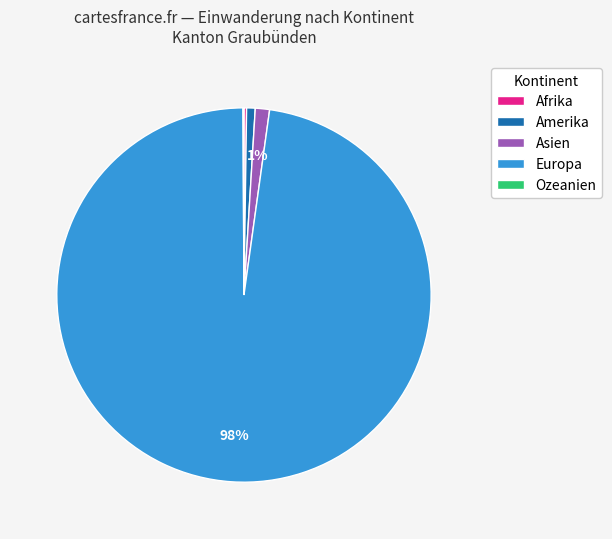

What is the majority slice?

Europa